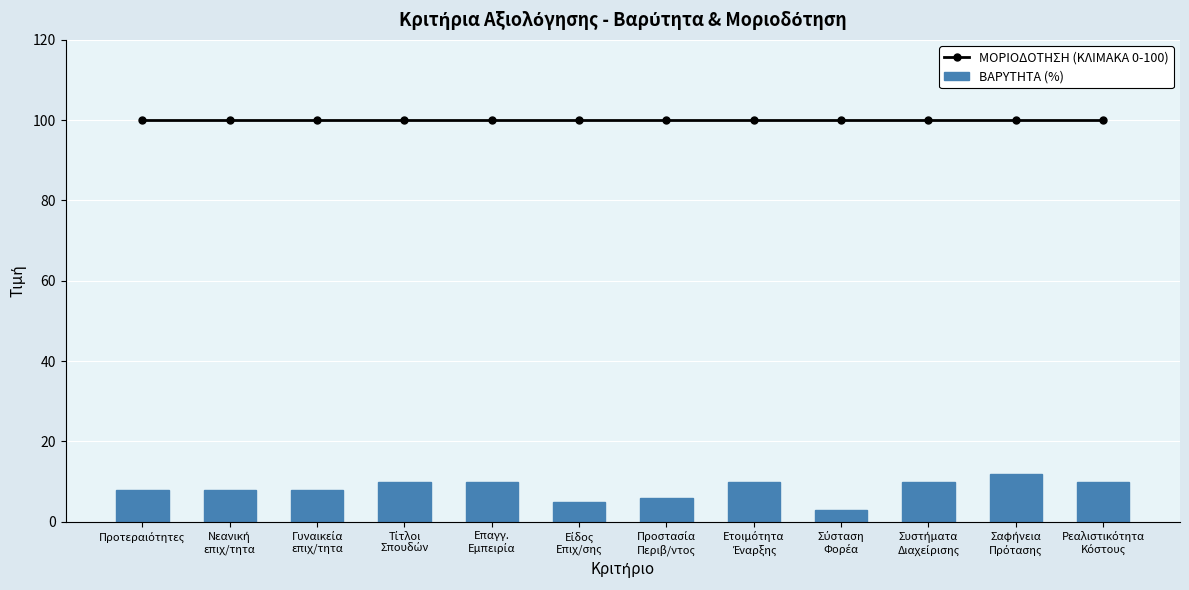

What is the label of the 2nd bar from the right?

Σαφήνεια
Πρότασης